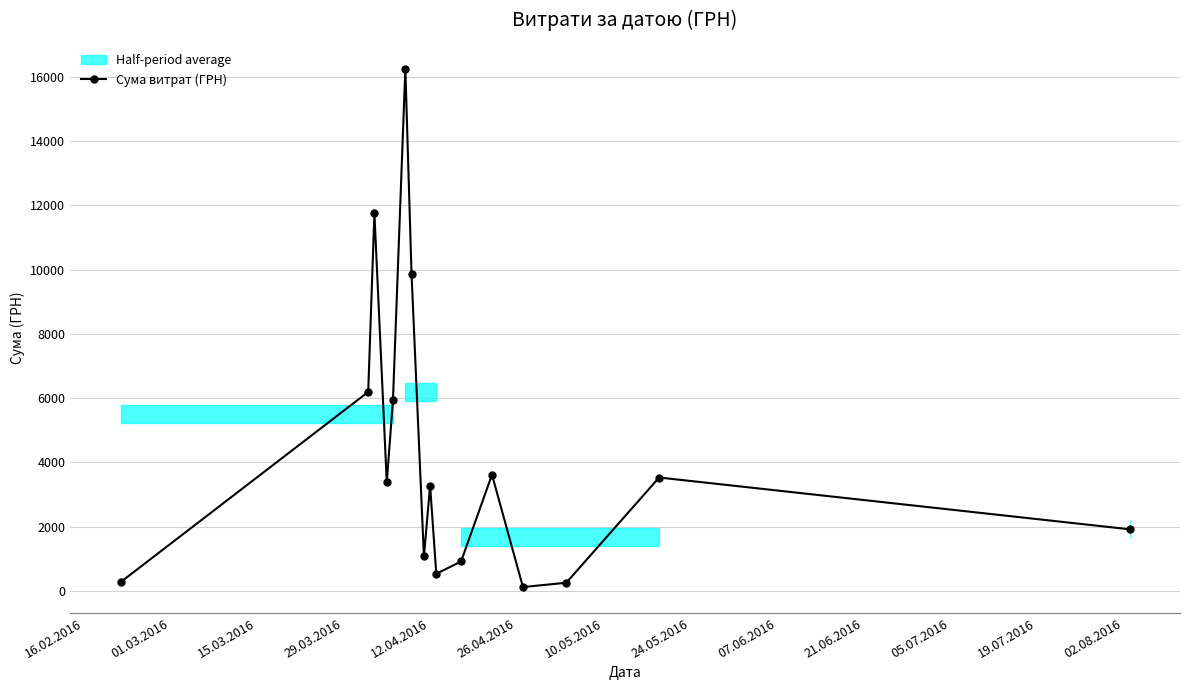

What is the highest value of the Сума витрат (ГРН) series?

16256.5